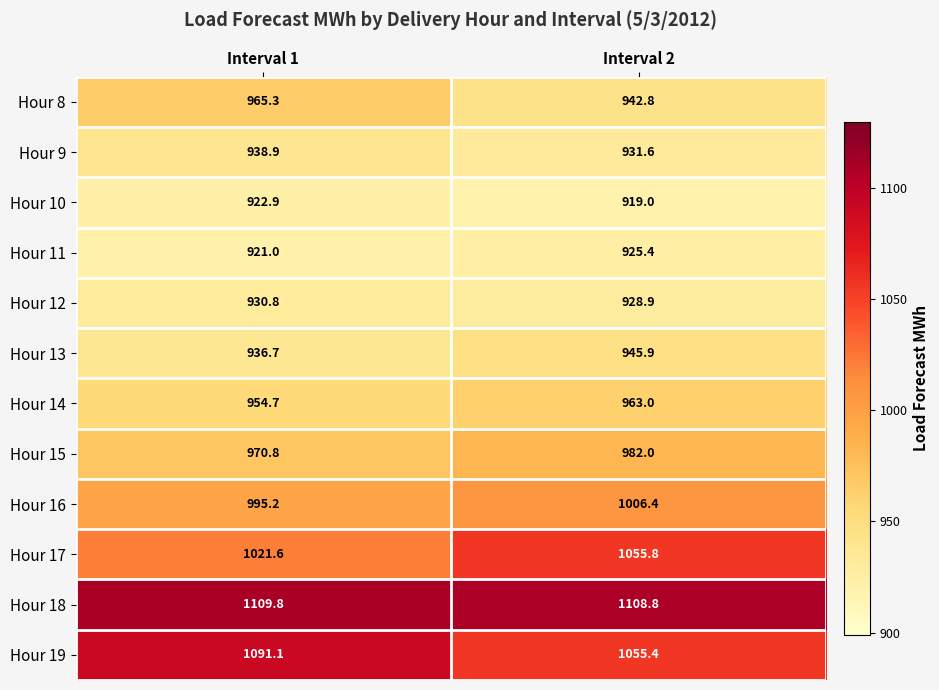

Reading right to left, extract all data points from this chart.

Hour 8: Interval 2=942.8	Interval 1=965.3
Hour 9: Interval 2=931.6	Interval 1=938.9
Hour 10: Interval 2=919.0	Interval 1=922.9
Hour 11: Interval 2=925.4	Interval 1=921.0
Hour 12: Interval 2=928.9	Interval 1=930.8
Hour 13: Interval 2=945.9	Interval 1=936.7
Hour 14: Interval 2=963.0	Interval 1=954.7
Hour 15: Interval 2=982.0	Interval 1=970.8
Hour 16: Interval 2=1006.4	Interval 1=995.2
Hour 17: Interval 2=1055.8	Interval 1=1021.6
Hour 18: Interval 2=1108.8	Interval 1=1109.8
Hour 19: Interval 2=1055.4	Interval 1=1091.1